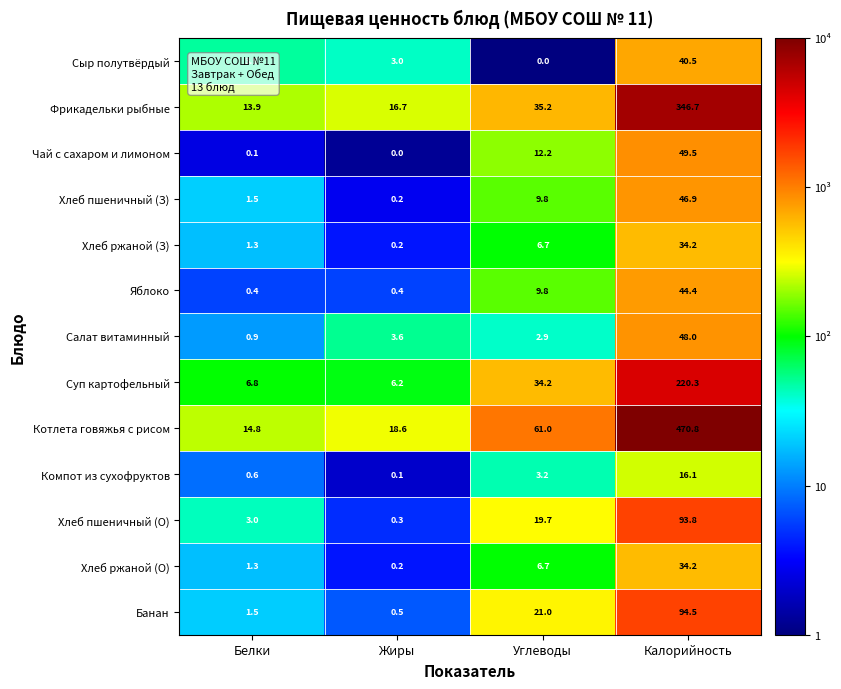

Between Жиры and Калорийность, which series saw the biggest shift?

Котлета говяжья с рисом